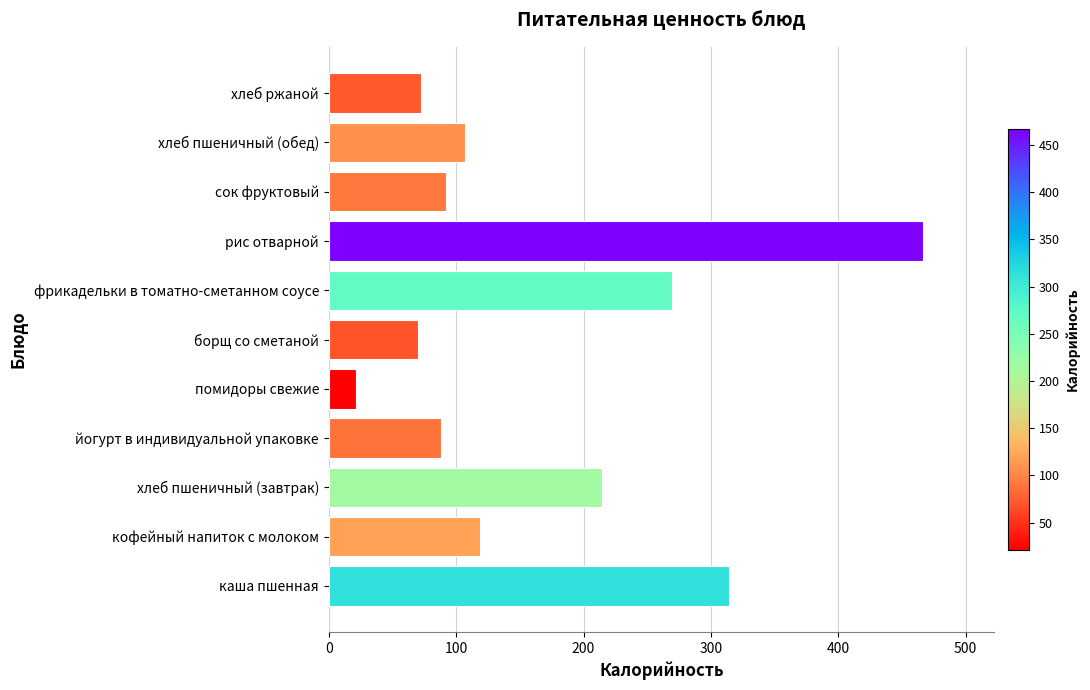

How many distinct data groups are displayed?

1